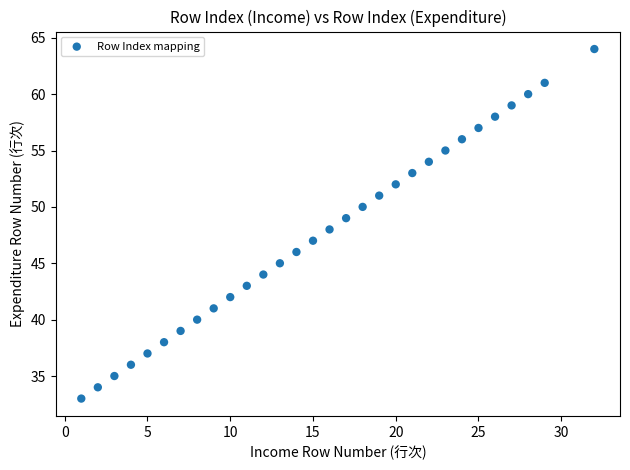

What is the range of X values (max minus min)?

31